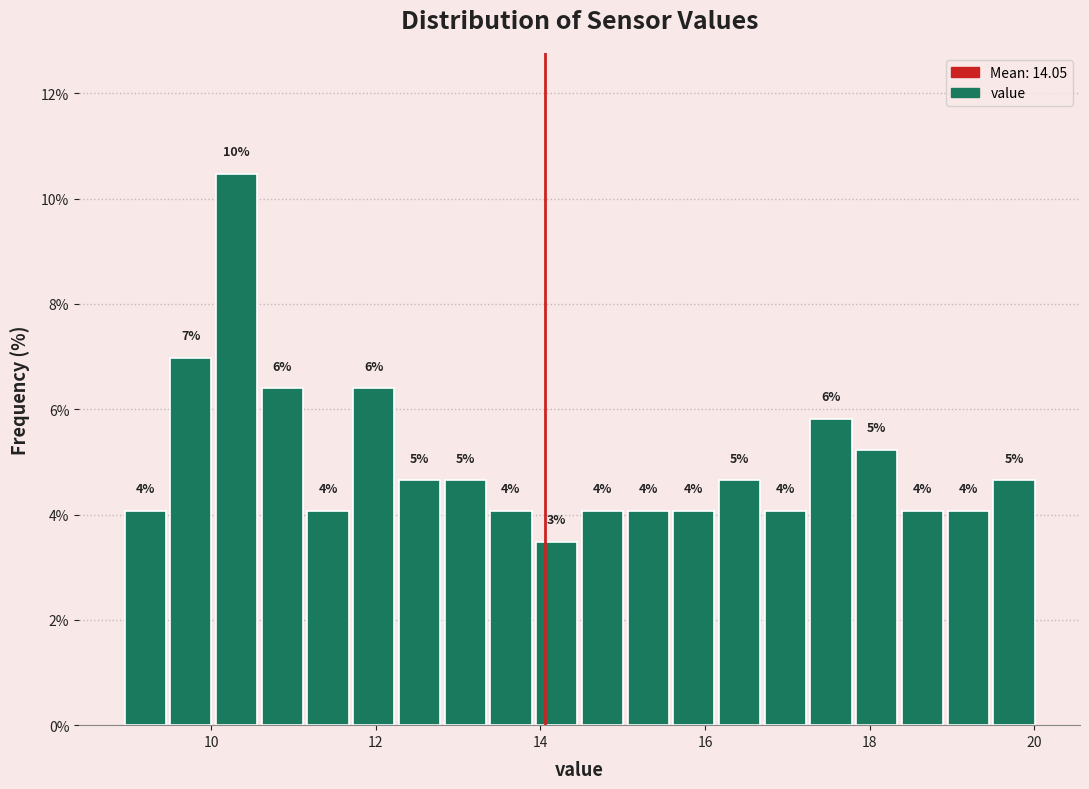

Read against the x-axis, roughly where is the centre of the tallest bar?

10.4